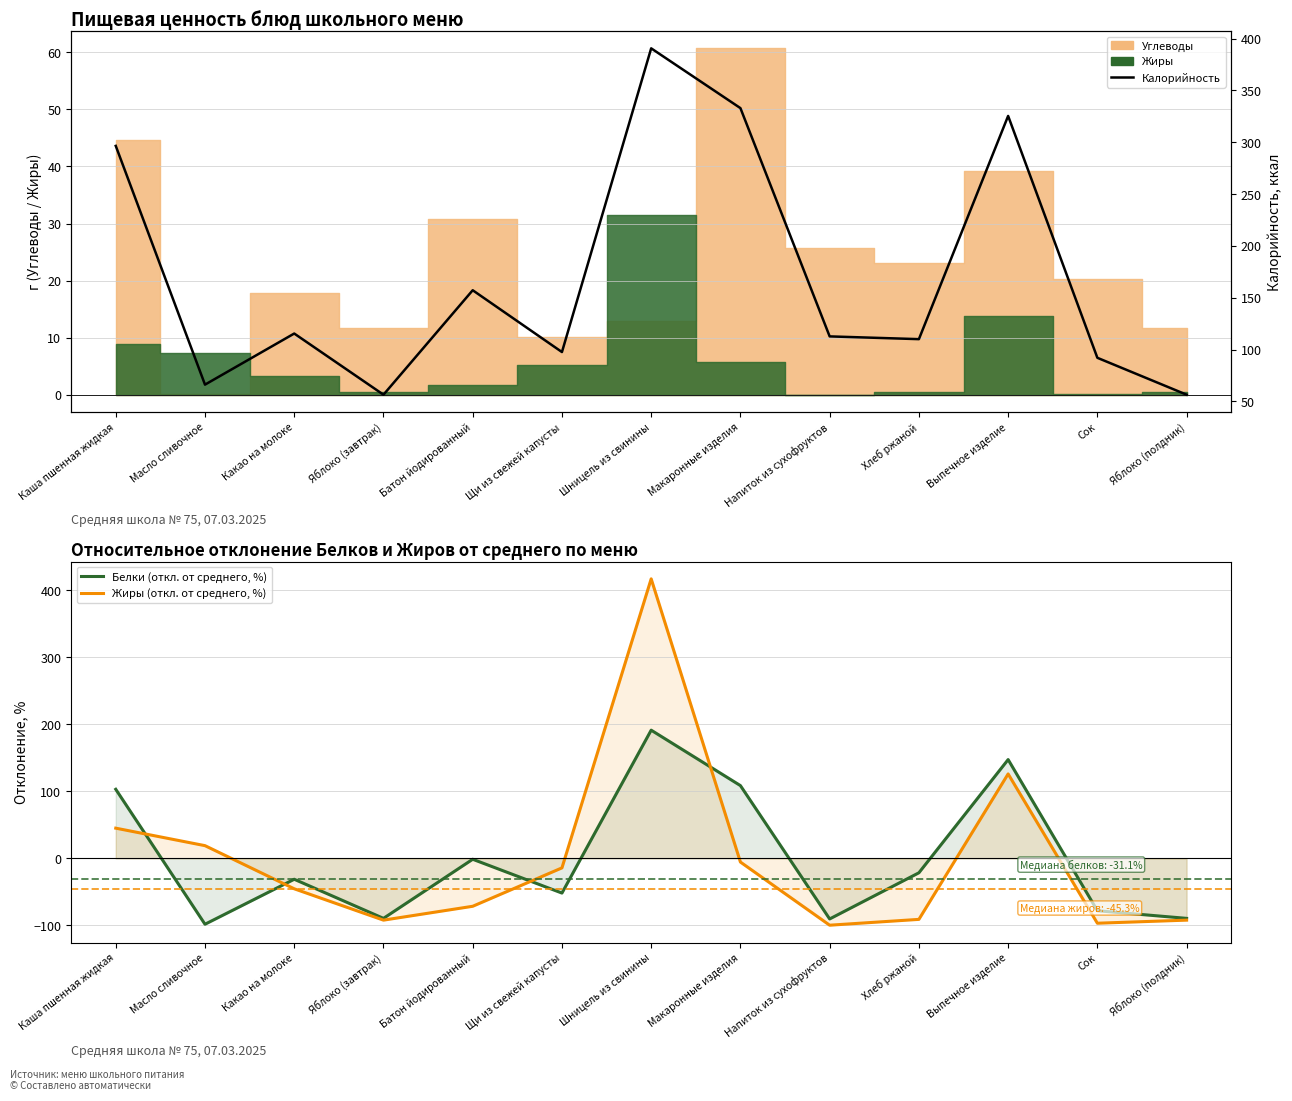

Where do Калорийность and Жиры (откл. от среднего, %) first cross each other?

Щи из свежей капусты and Шницель из свинины